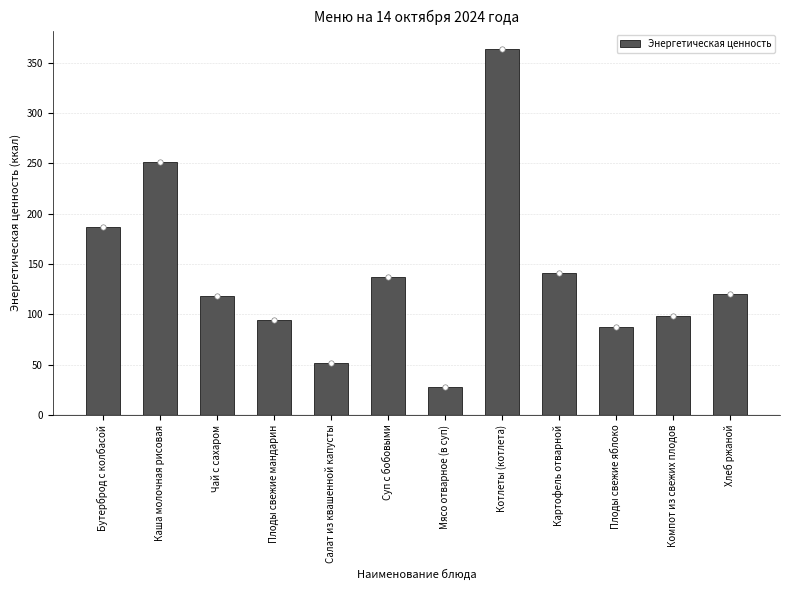

What is the change in value from Чай с сахаром to Салат из квашенной капусты?

-67.2